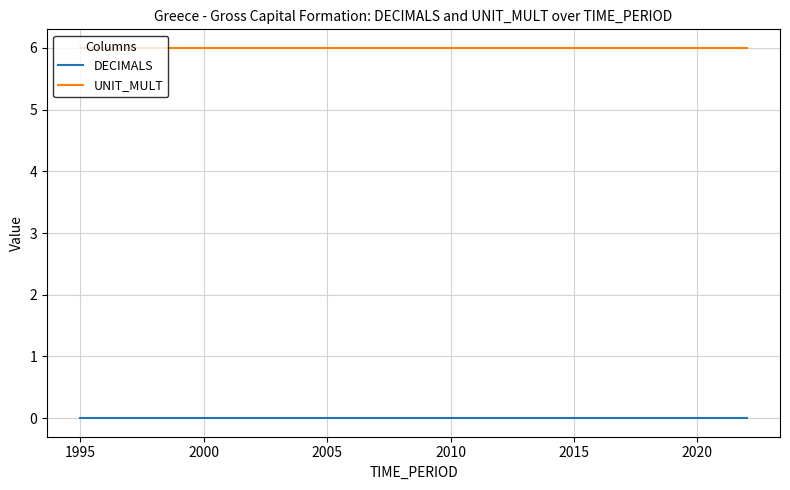

Which series has the largest total across all categories?

UNIT_MULT